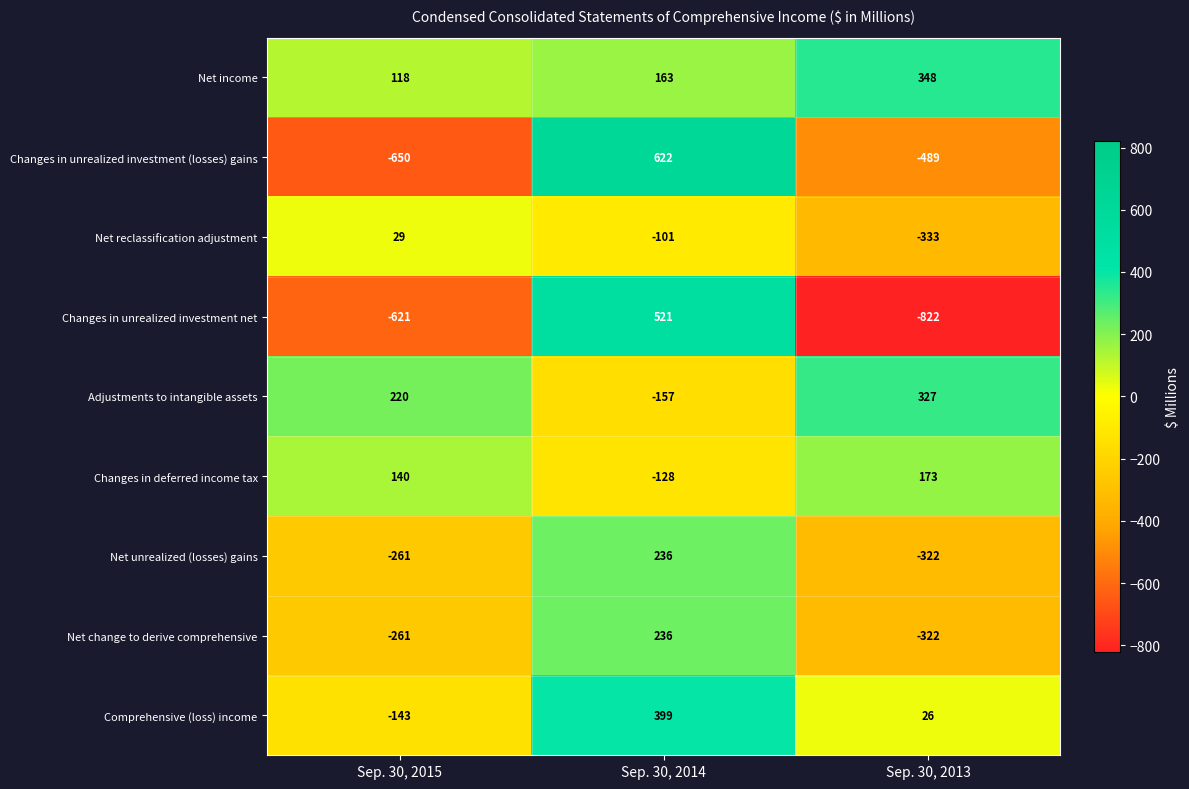

What is the spread (max minus min) of values at Sep. 30, 2015?

870